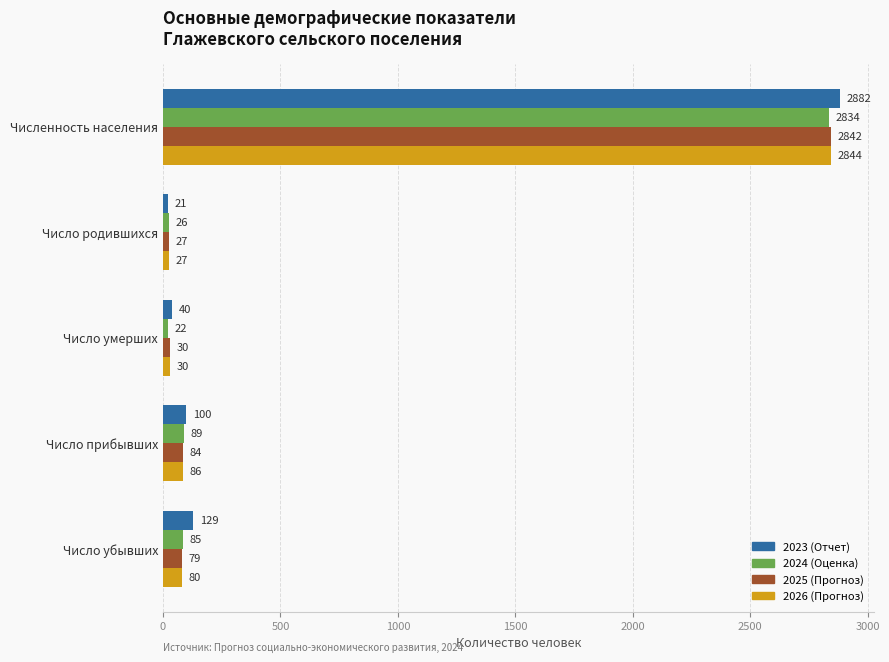

How many data points does each series have?

5